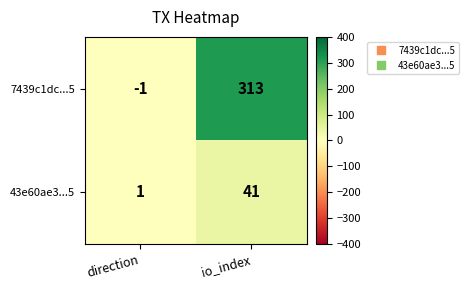

What is the sum of all 43e60ae3...5 values?

42